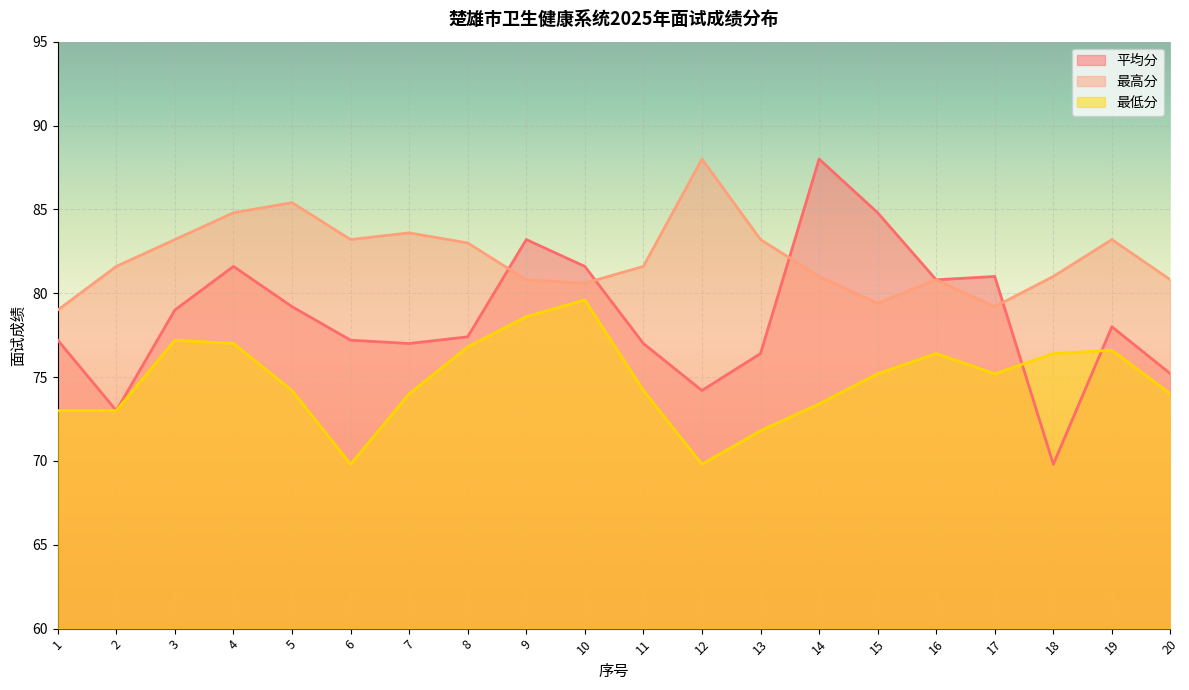

Which series has the largest total across all categories?

最高分